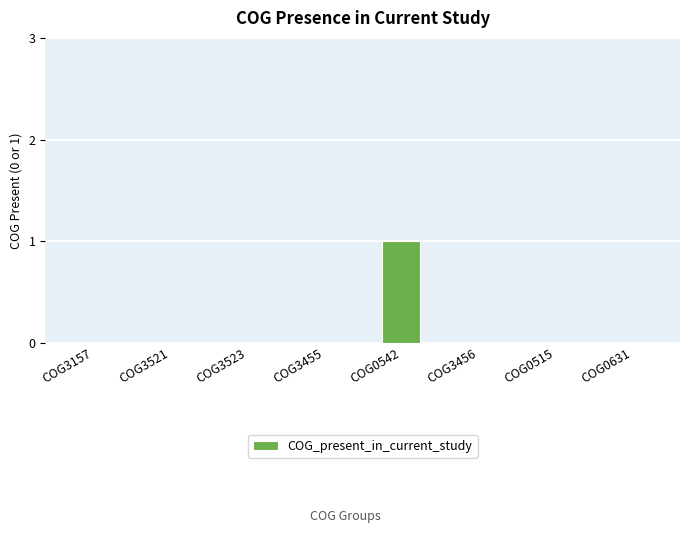

What is the sum of all values?

1